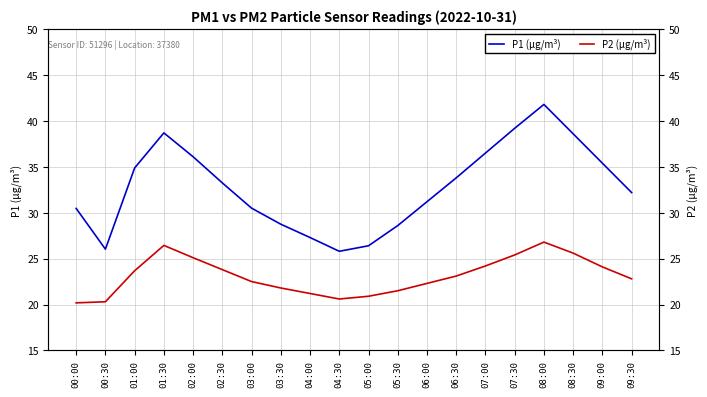

True or false: P2 (µg/m³) and P1 (µg/m³) cross at least once.

False